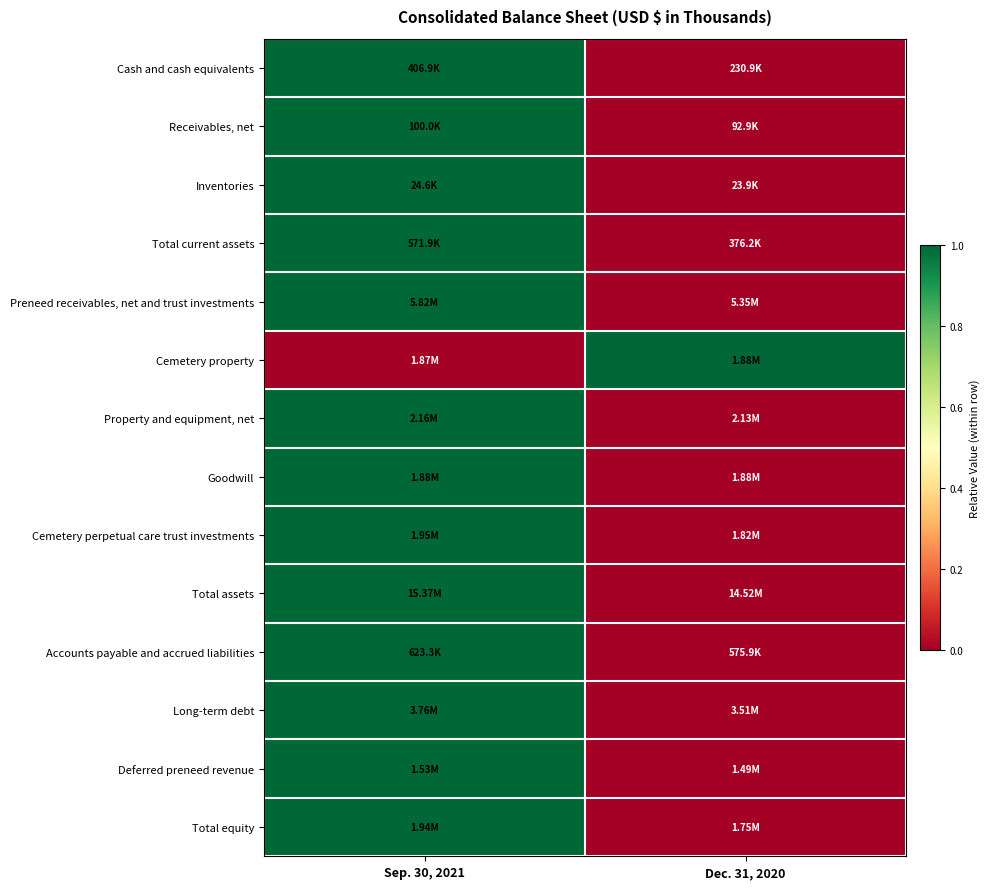

What is the maximum value shown in the chart?

1